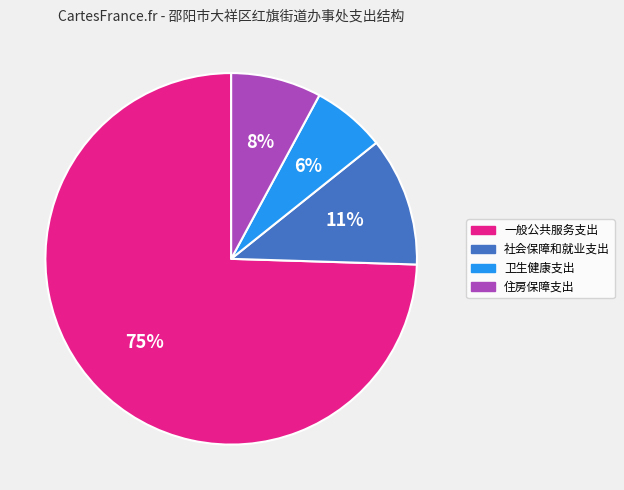

The 社会保障和就业支出 slice represents 11% of the pie. True or false?

True